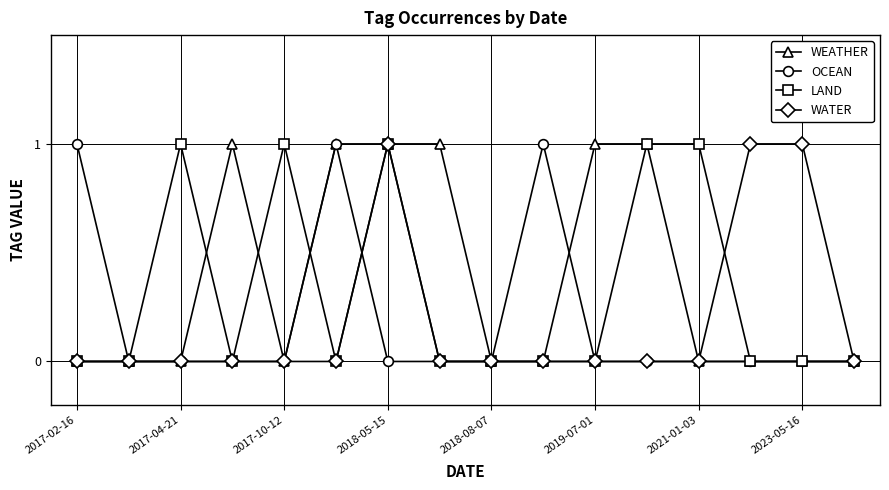

Reading left to right, transcribe all the data shown in this chart.

WEATHER: 0	0	0	1	0	1	1	1	0	0	1	1	0	0	0	0
OCEAN: 1	0	0	0	0	1	0	0	0	1	0	0	0	0	0	0
LAND: 0	0	1	0	1	0	1	0	0	0	0	1	1	0	0	0
WATER: 0	0	0	0	0	0	1	0	0	0	0	0	0	1	1	0